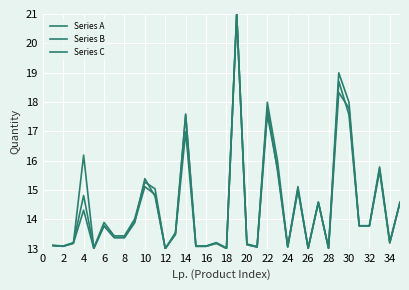

How many lines are shown in the chart?

3